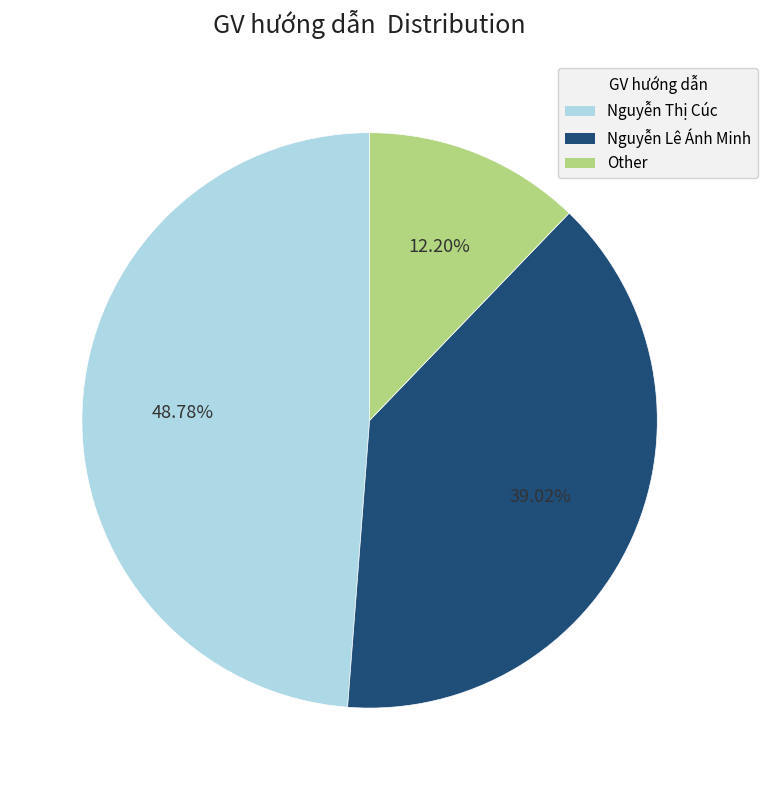

To the nearest percent, what is the difference between the Nguyễn Lê Ánh Minh and Nguyễn Thị Cúc slice percentages?

10%